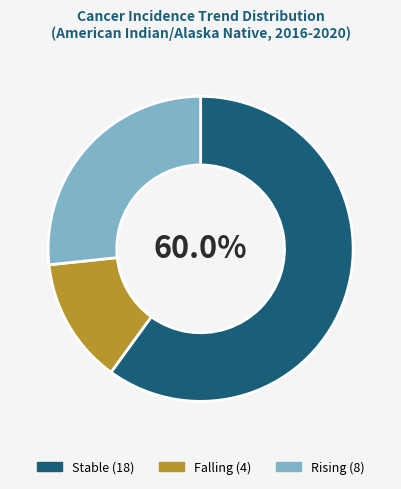

Does any single category account for the majority?

Yes